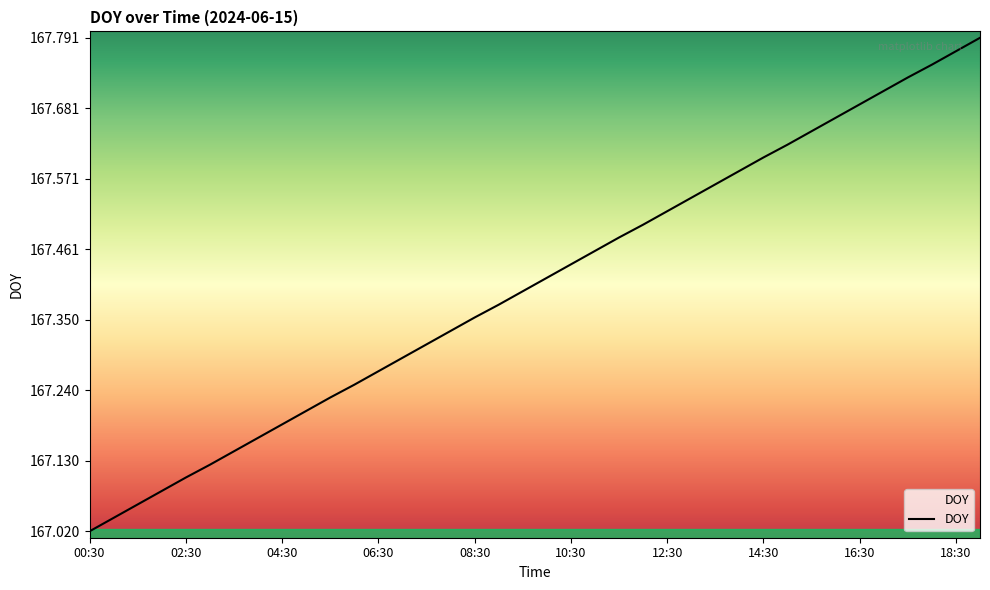

What is the label of the 5th point from the left?

02:30